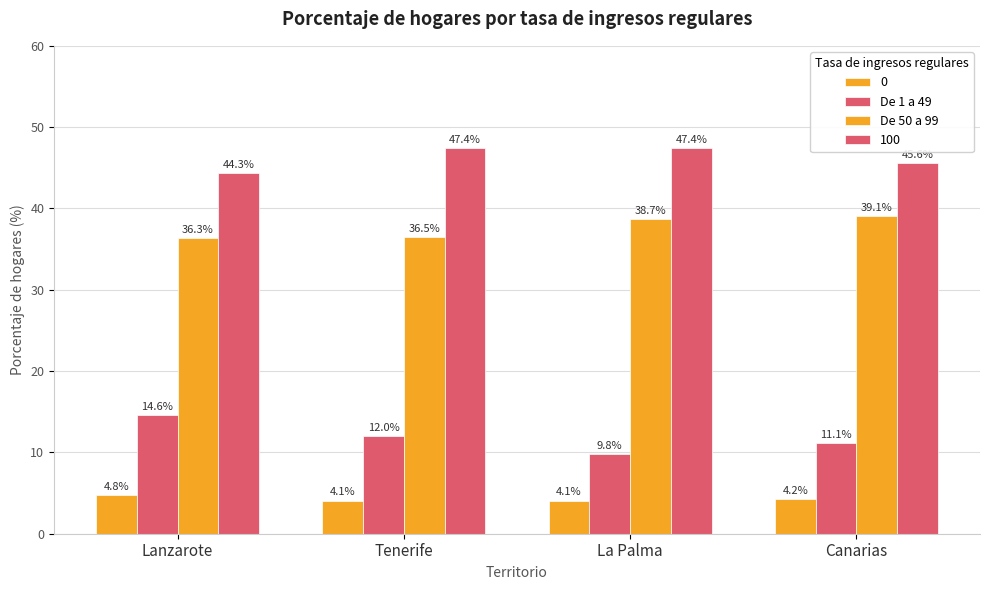

How many groups of bars are there?

4